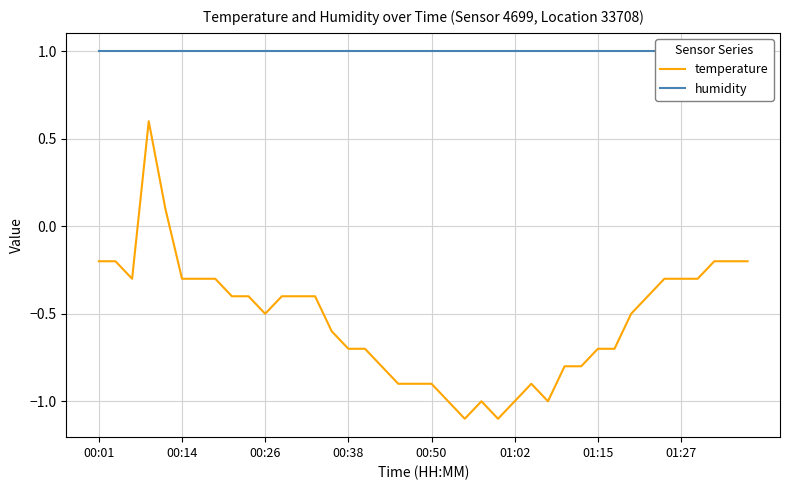

What is the value of the temperature point at the 10th from the left?

-0.4